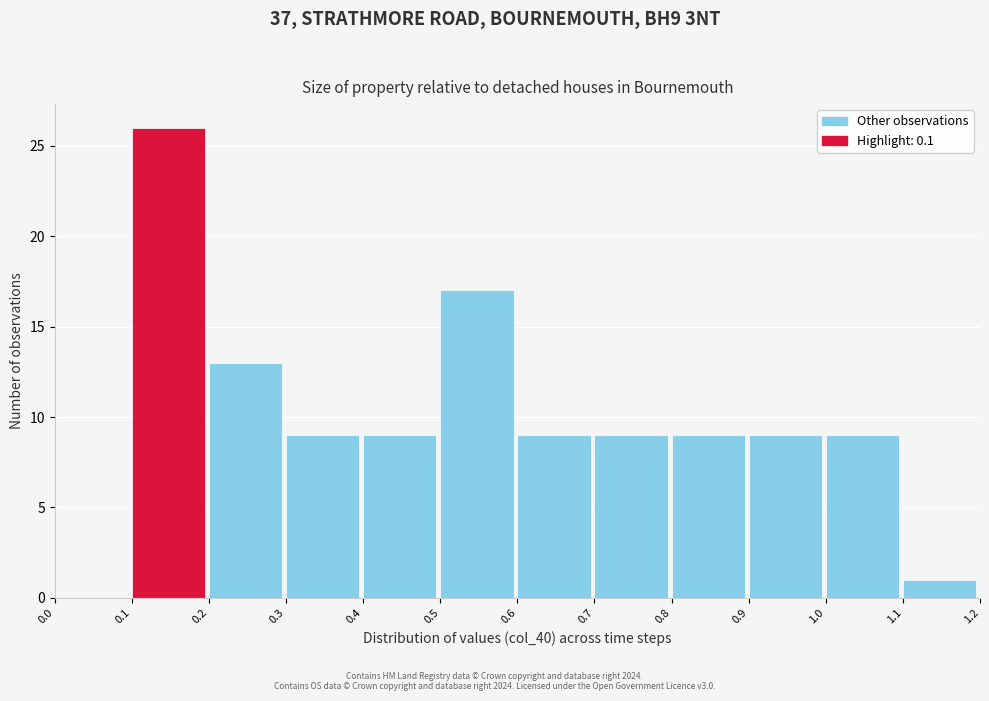

Reading left to right, list every bar in this chart as the range it spans on the x-axis followed by its height. The values are not printed on the chart, so give them approximately, as read against the axis.

0.0 to 0.1: 0
0.1 to 0.2: 26
0.2 to 0.3: 13
0.3 to 0.4: 9
0.4 to 0.5: 9
0.5 to 0.6: 17
0.6 to 0.7: 9
0.7 to 0.8: 9
0.8 to 0.9: 9
0.9 to 1.0: 9
1.0 to 1.1: 9
1.1 to 1.2: 1